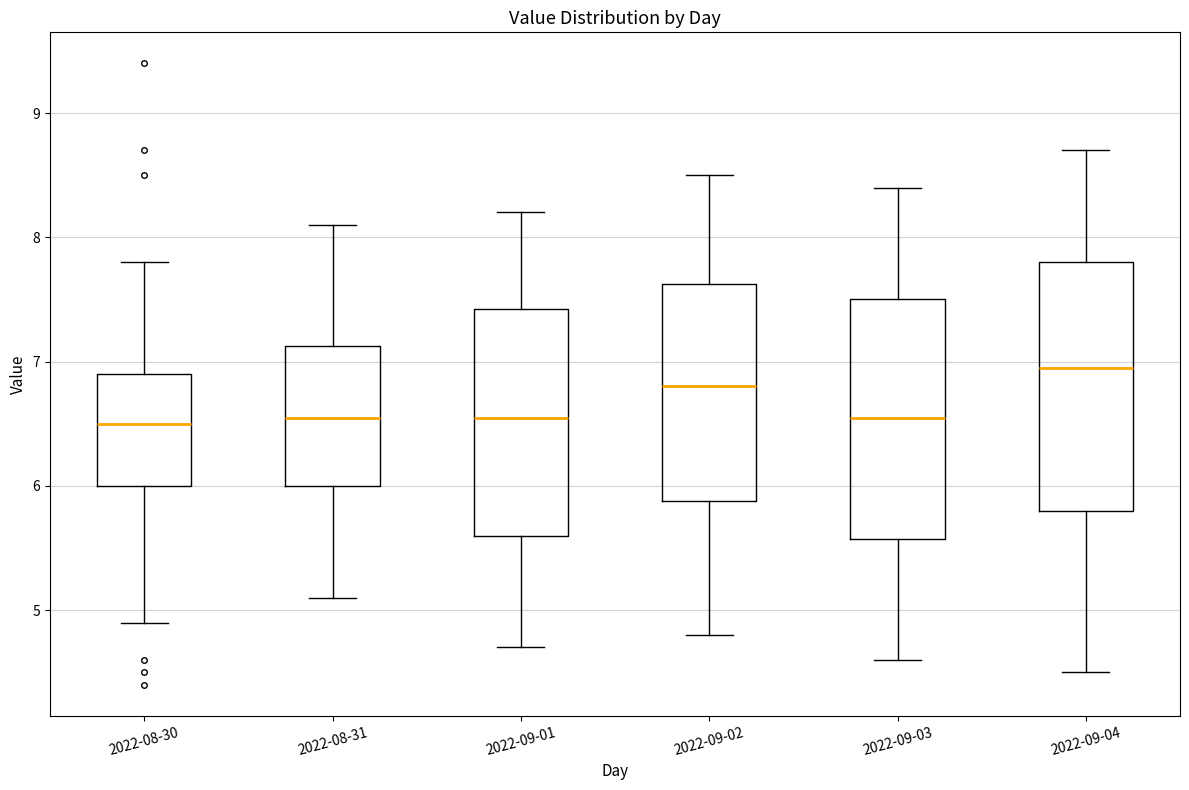

Reading left to right, read every box against the y-axis: the position of its median line, the range the box covers, and the ends of its whiskers. The values are not printed on the chart, so give them approximately, as read against the axis.

2022-08-30: median 6.5, box 6.0 to 6.9, whiskers 4.9 to 7.8
2022-08-31: median 6.6, box 6.0 to 7.1, whiskers 5.1 to 8.1
2022-09-01: median 6.6, box 5.6 to 7.4, whiskers 4.7 to 8.2
2022-09-02: median 6.8, box 5.9 to 7.6, whiskers 4.8 to 8.5
2022-09-03: median 6.6, box 5.6 to 7.5, whiskers 4.6 to 8.4
2022-09-04: median 7.0, box 5.8 to 7.8, whiskers 4.5 to 8.7